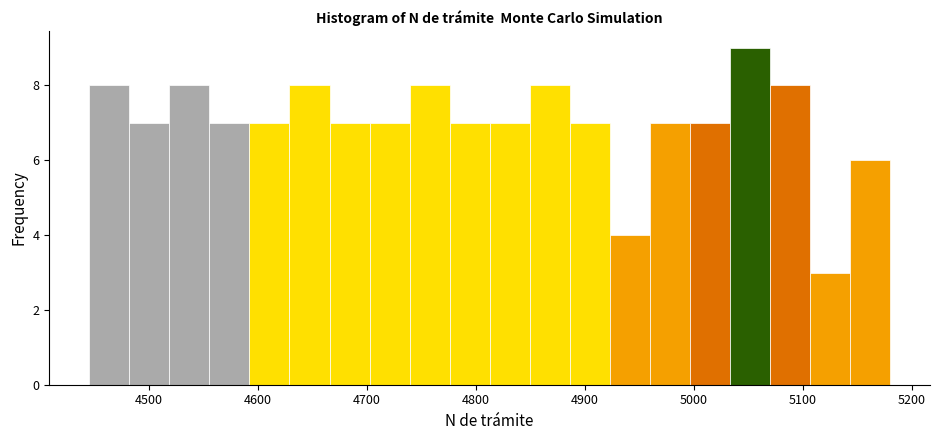

Read against the x-axis, roughly where is the centre of the tallest bar?

5050